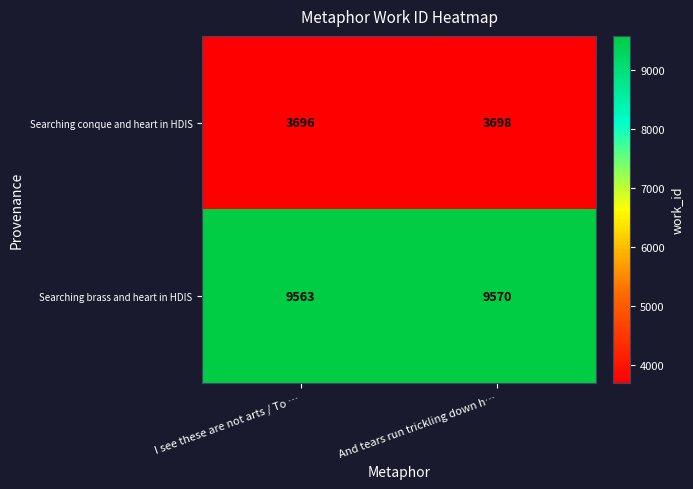

What is the total value across all series at I see these are not arts / To …?

13259